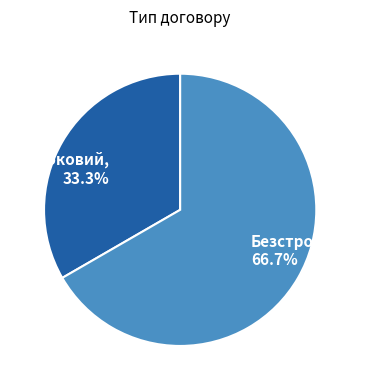

To the nearest percent, what is the difference between the largest and smallest slice percentages?

33%